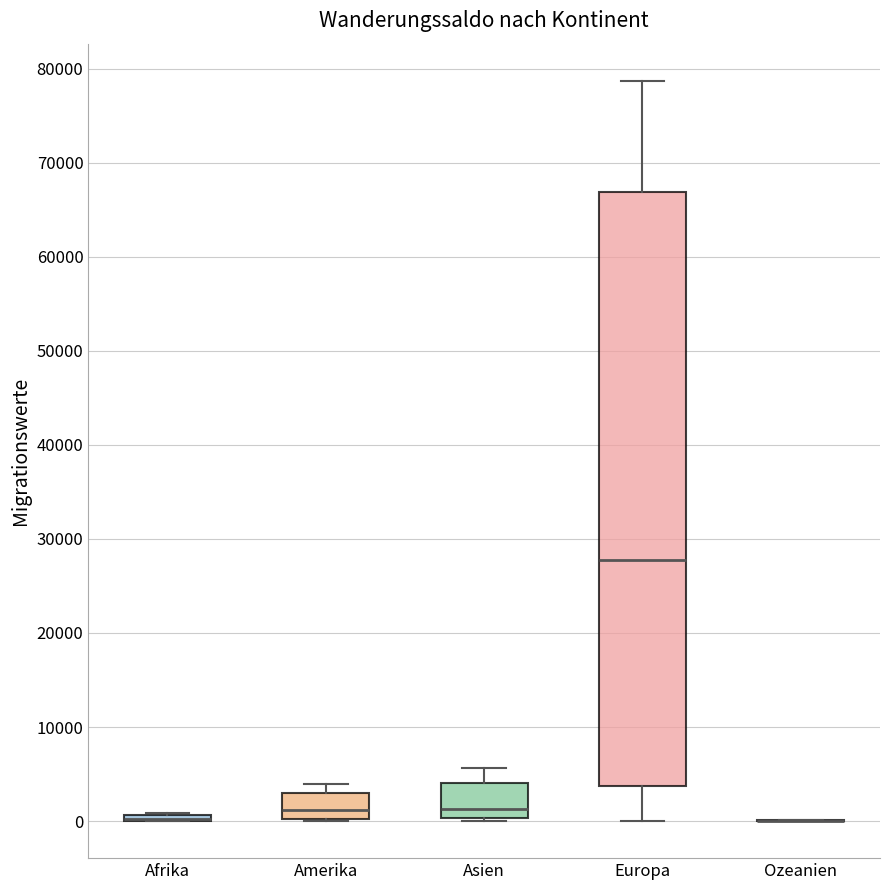

Where does the upper whisker of the box for Europa end on the y-axis? The values are not printed on the chart, so give them approximately, as read against the axis.

79000